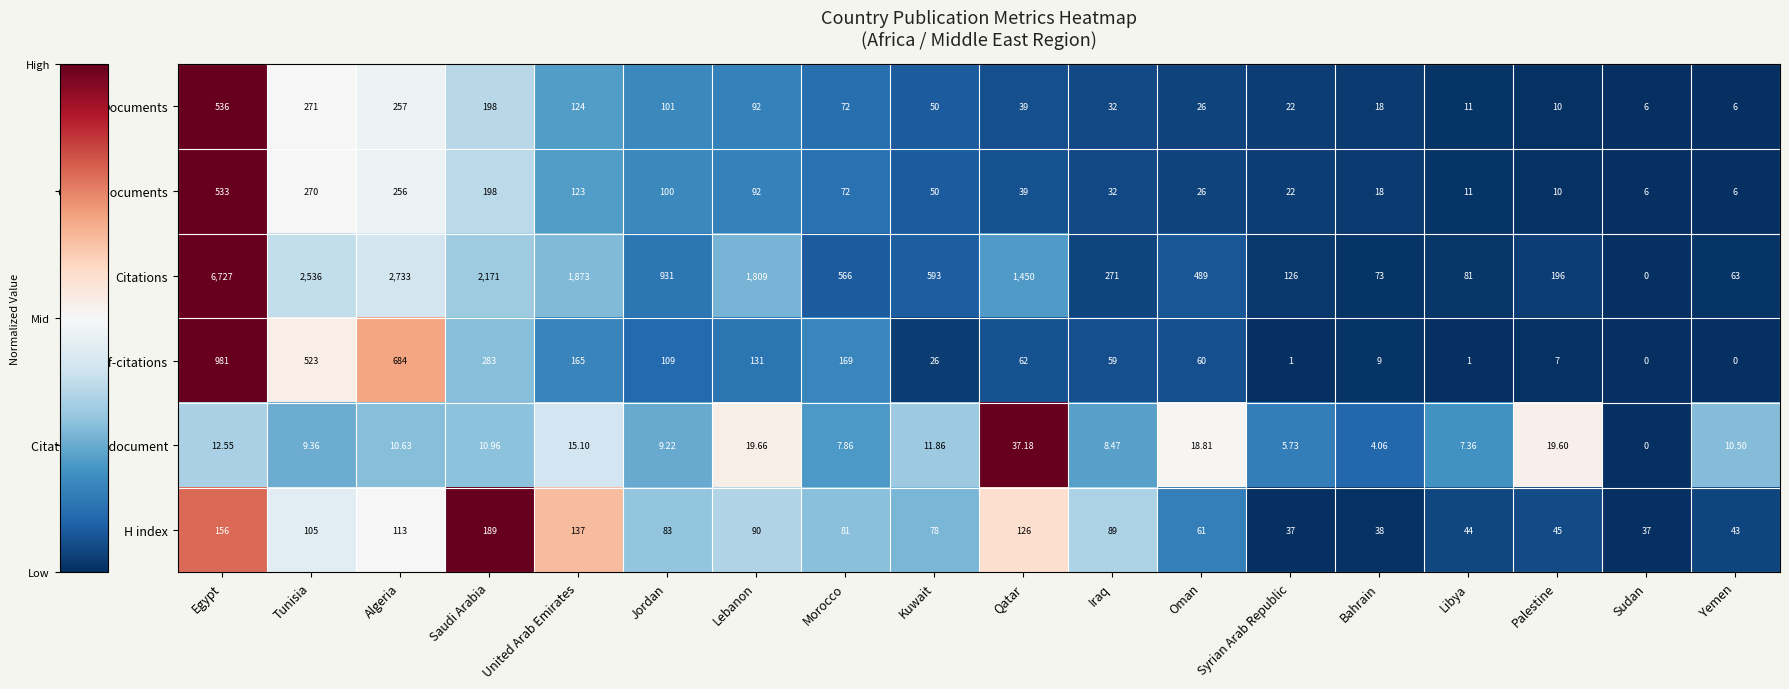

List the series in order of their peak value, lowest first.

Citations per document, H index, Citable documents, Documents, Self-citations, Citations